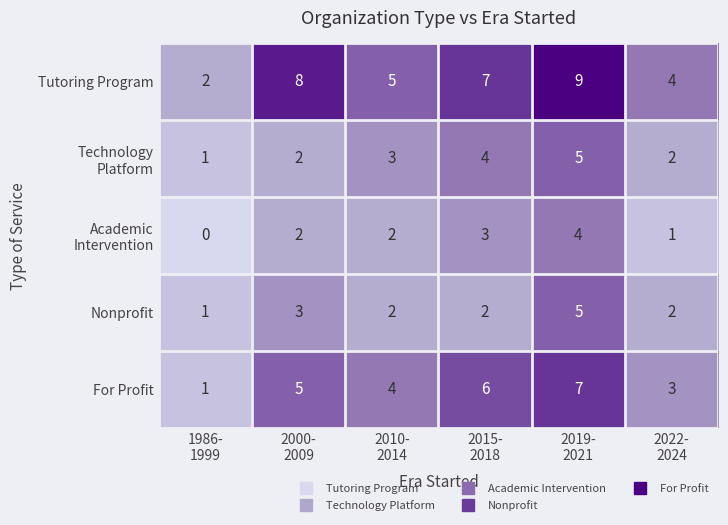

Which series has the widest spread of values?

Tutoring Program